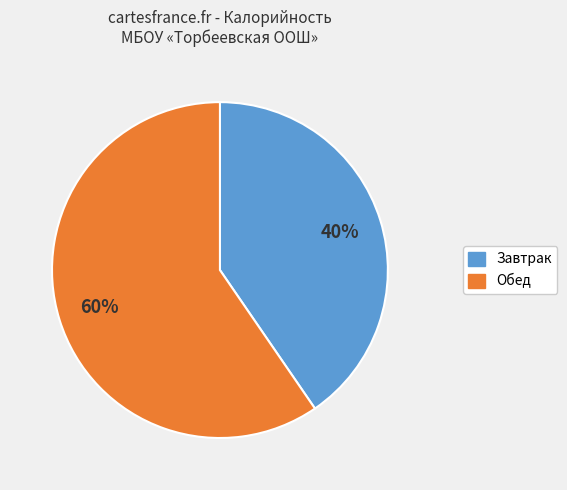

To the nearest percent, what is the average slice percentage?

50%